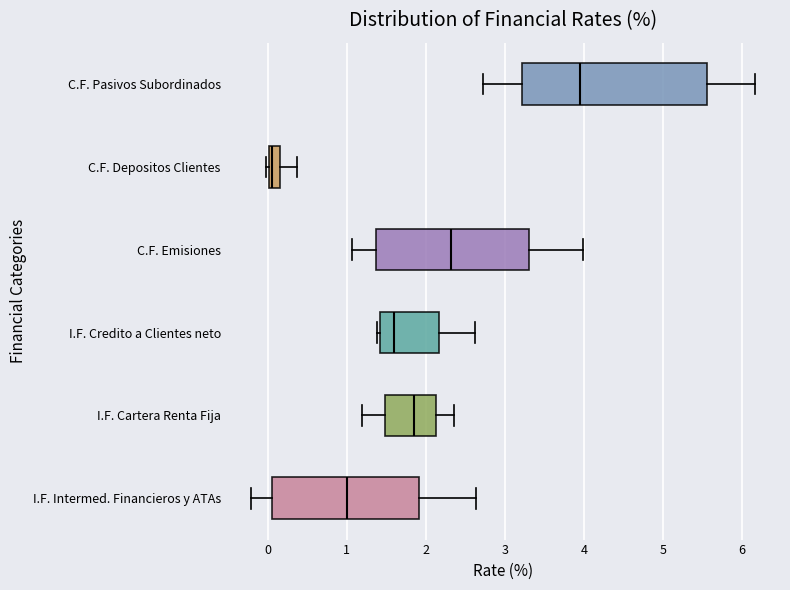

Comparing the boxes themselves (not the whiskers), which one is the widest?

C.F. Pasivos Subordinados